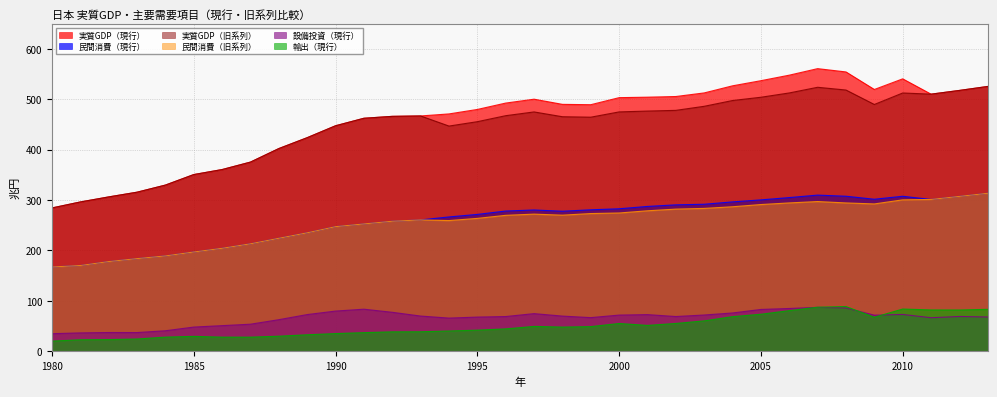

What is the difference between the 民間消費（現行） values at 1984 and 2013?

124.2